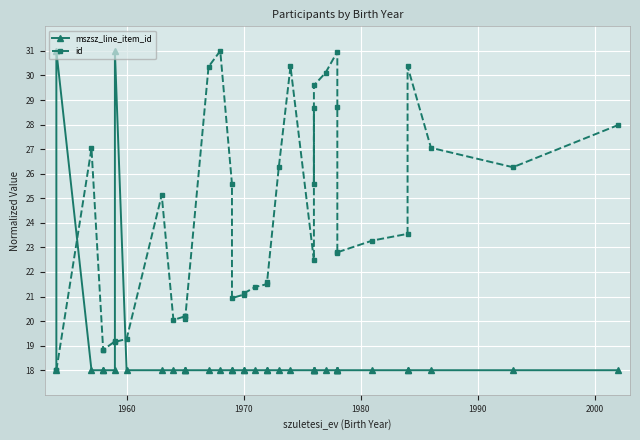

Reading right to left, transcribe all the data shown in this chart.

mszsz_line_item_id: 18.0	18.0	18.0	18.0	18.0	18.0	18.0	18.0	18.0	18.0	18.0	18.0	18.0	18.0	18.0	18.0	18.0	18.0	18.0	18.0	18.0	18.0	18.0	18.0	18.0	18.0	18.0	18.0	18.0	18.0	18.0	18.0	31.0	18.0	18.0	18.0	18.0	31.0	18.0
id: 28.0	26.3	27.1	30.4	23.6	23.3	22.8	22.8	28.7	31.0	30.1	29.6	25.6	28.7	22.5	30.4	26.3	21.6	21.5	21.4	21.1	21.1	20.9	25.6	31.0	30.4	20.1	20.2	20.2	20.0	25.1	19.3	19.2	19.2	18.8	18.8	27.0	18.0	18.0